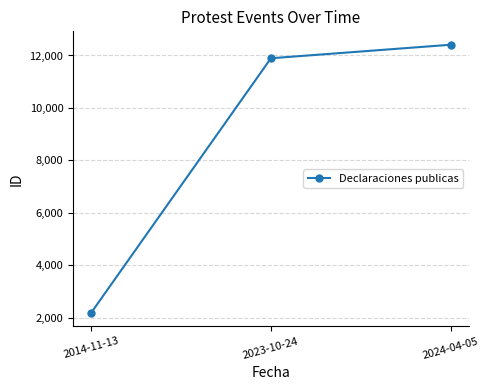

Reading left to right, extract all data points from this chart.

2014-11-13=2181	2023-10-24=11894	2024-04-05=12410